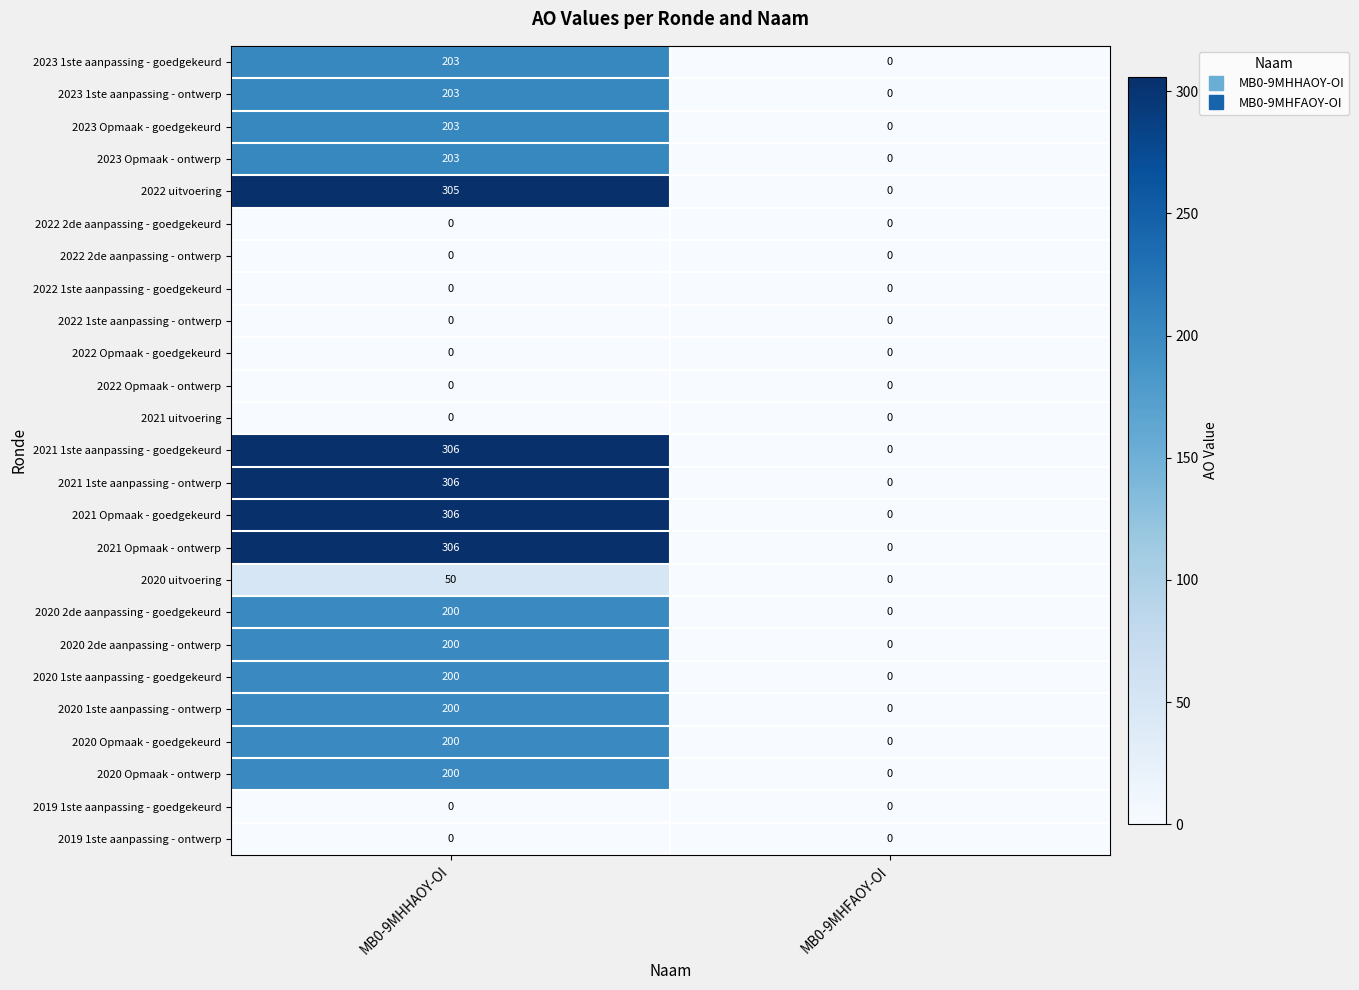

What is the difference between the highest and lowest values at MB0-9MHHAOY-OI?

306